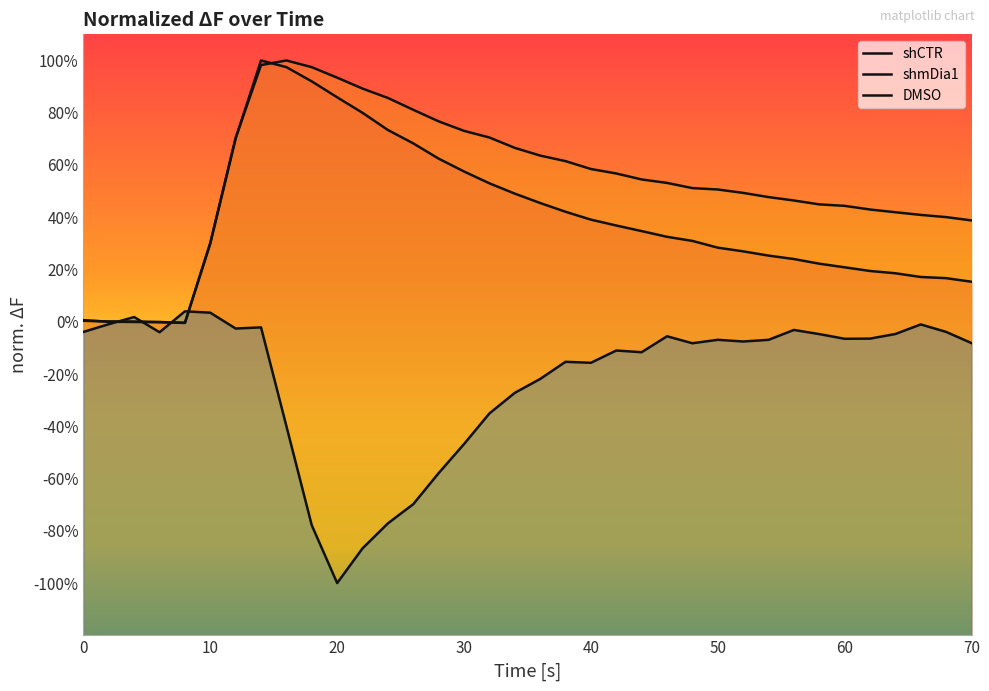

How many series are shown in this chart?

3